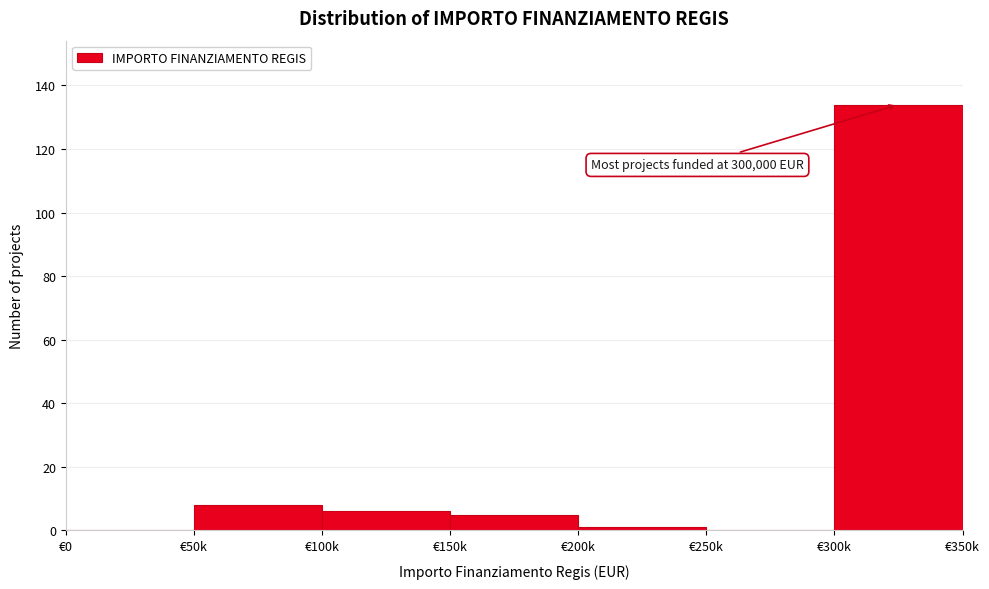

Reading left to right, transcribe all the data shown in this chart.

€0=0	€50k=8	€100k=6	€150k=5	€200k=1	€250k=0	€300k=134